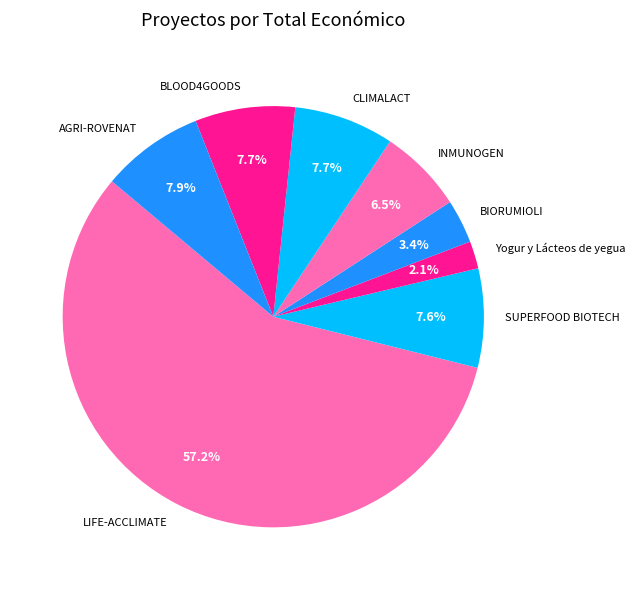

Do BLOOD4GOODS and CLIMALACT together represent more than half of the pie?

No